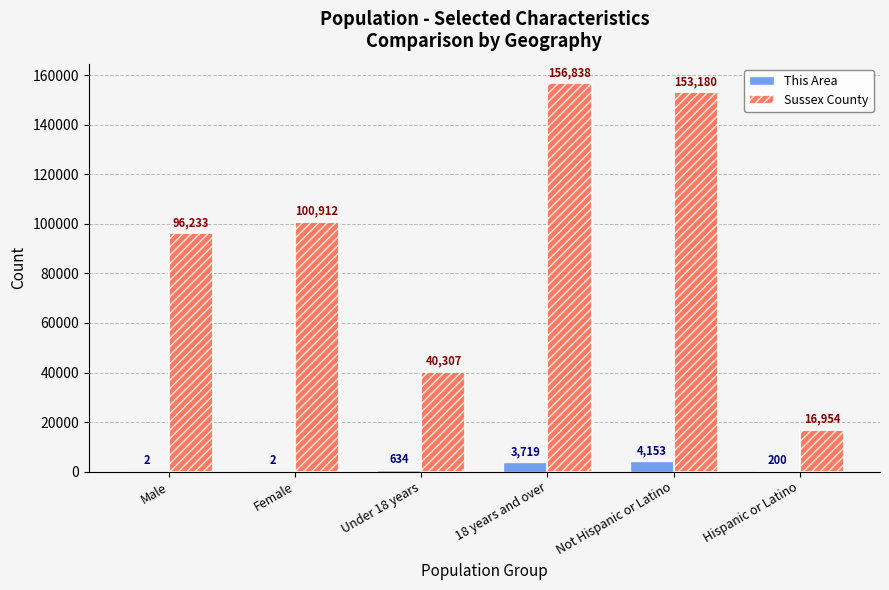

At which label is Sussex County closest to 86896?

Male